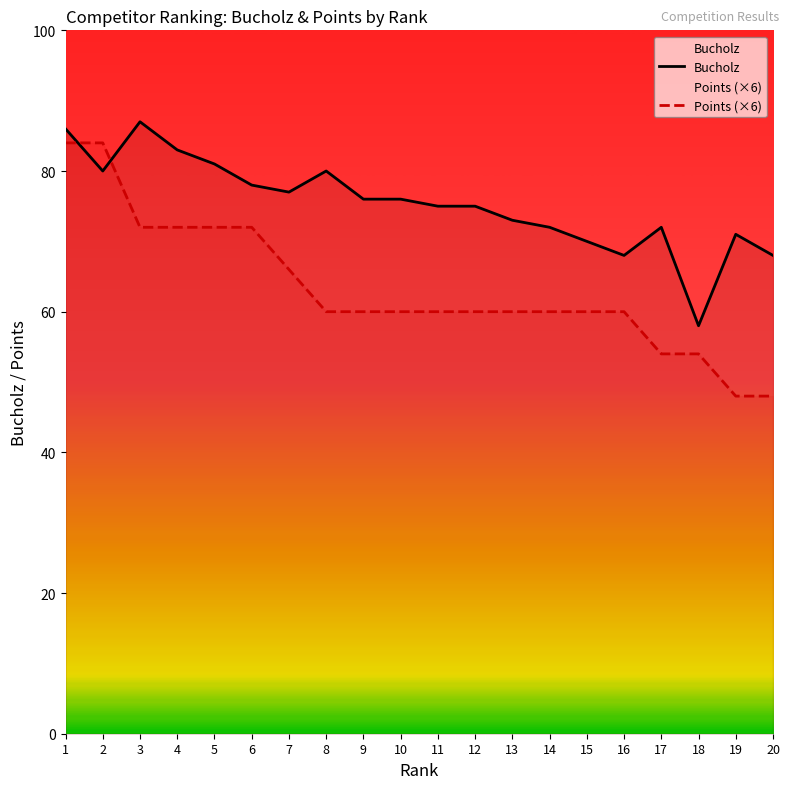

Is the value of Bucholz at 19 greater than the value of Points (×6) at 15?

Yes